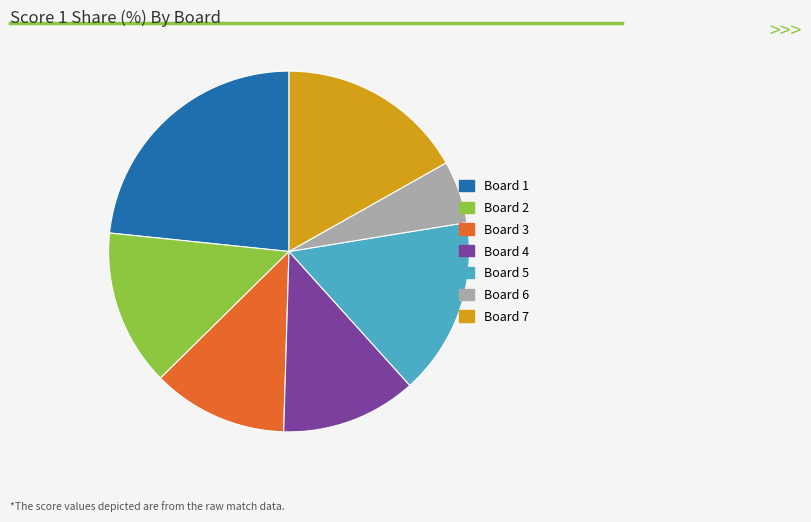

Do Board 5 and Board 7 together represent more than half of the pie?

No